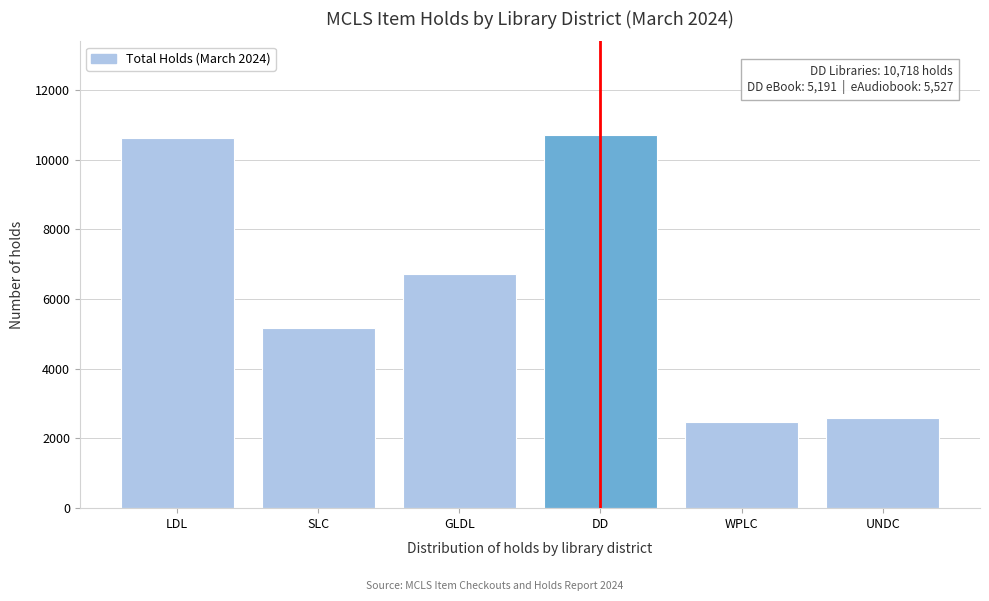

Reading right to left, list all the values displayed in this chart.

2574	2487	10718	6730	5165	10612